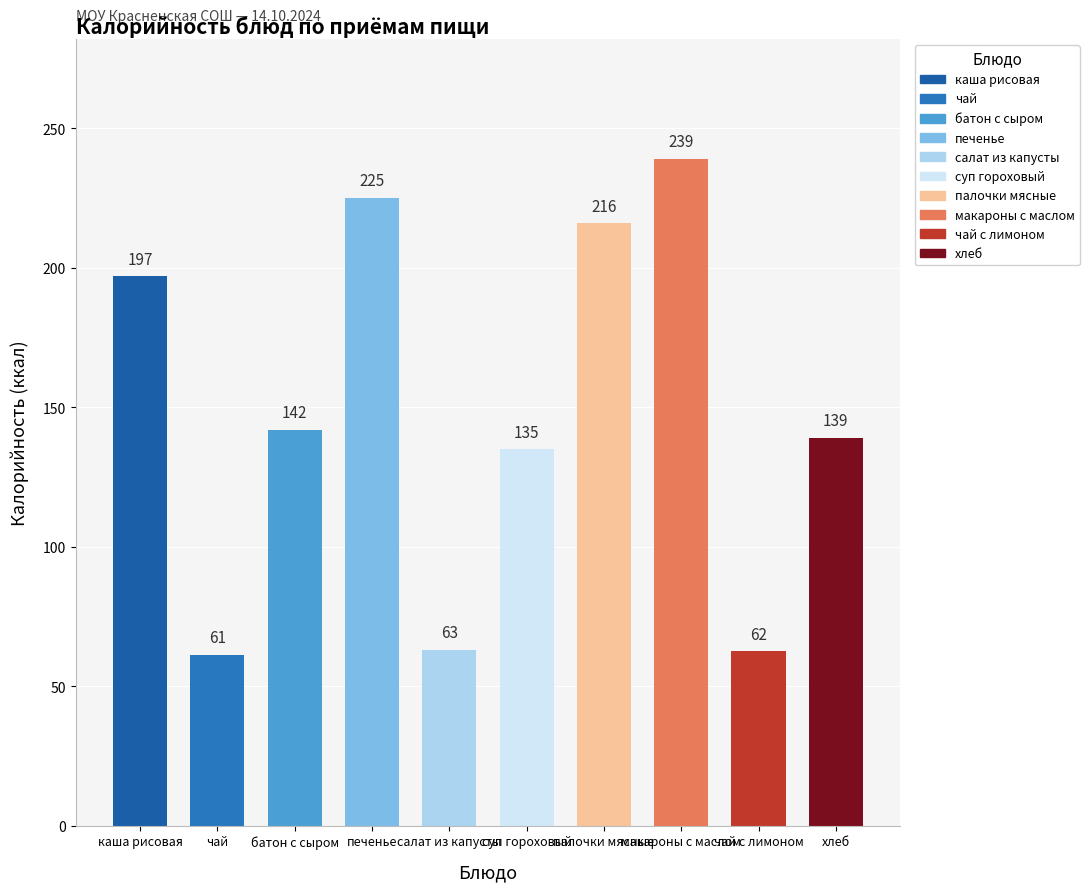

Rank the categories by value from lowest to highest.

чай, чай с лимоном, салат из капусты, суп гороховый, хлеб, батон с сыром, каша рисовая, палочки мясные, печенье, макароны с маслом